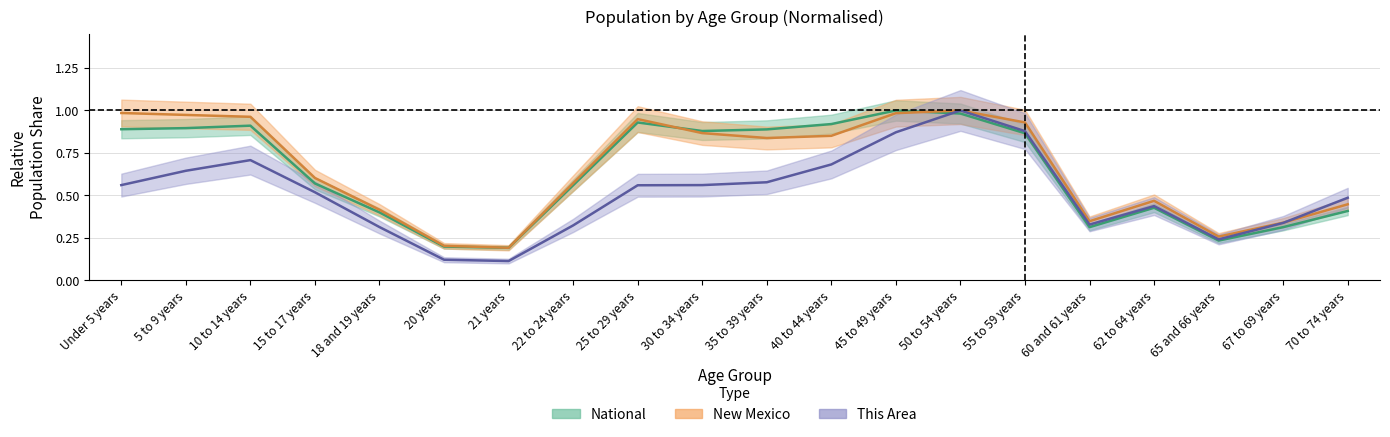

What is the label of the 17th point from the left?

62 to 64 years